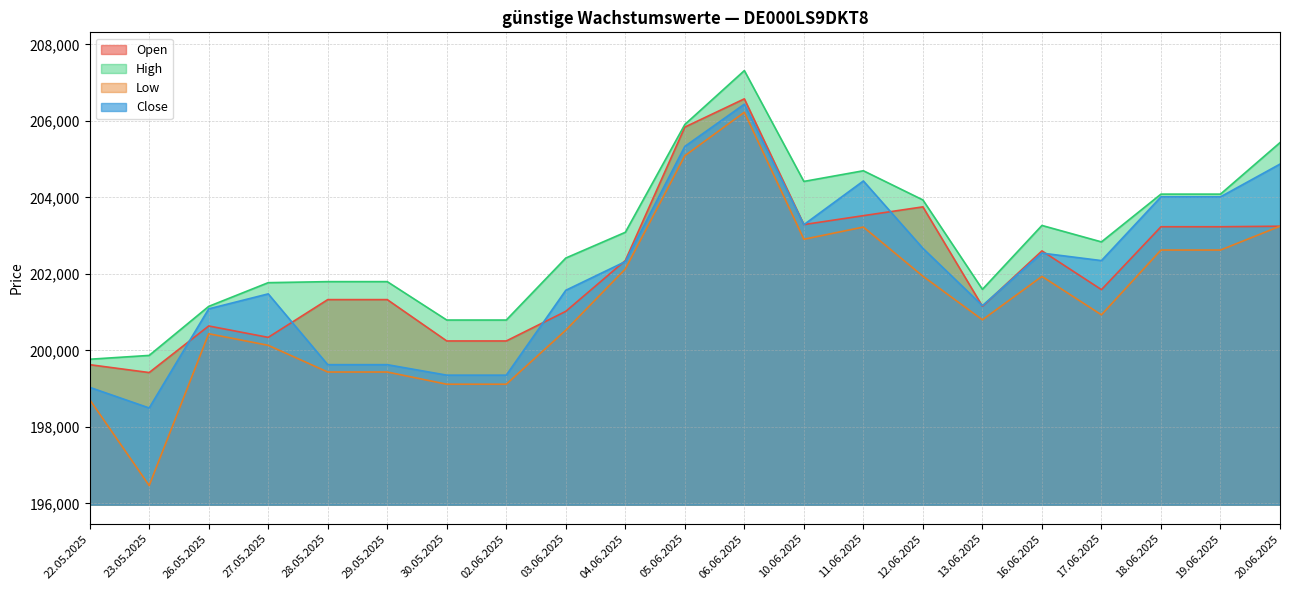

How many distinct data groups are displayed?

4